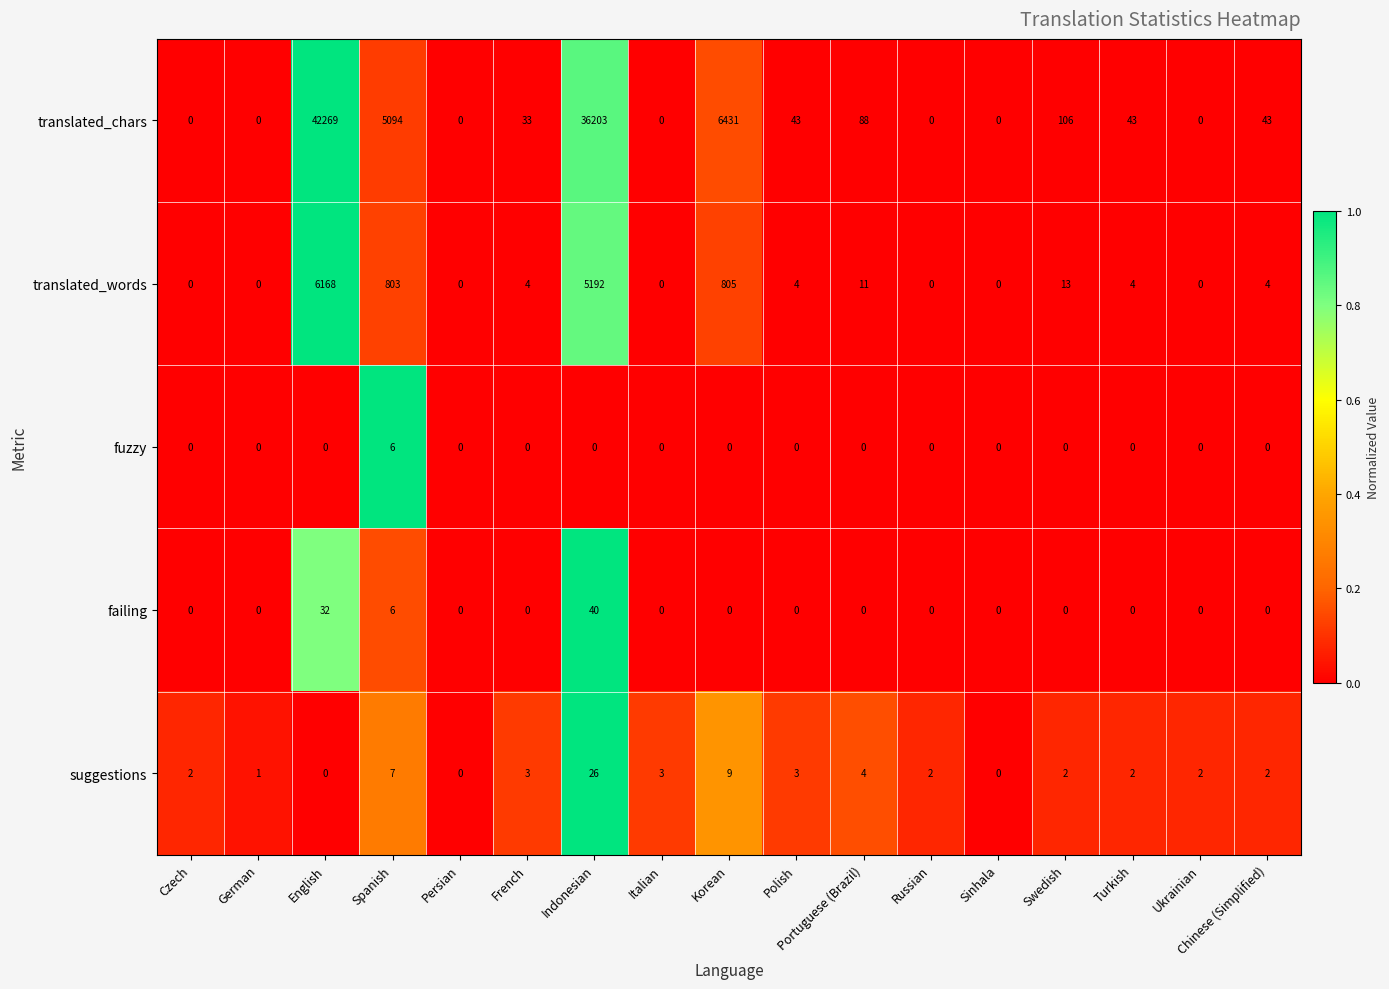

Which series has the largest range (max minus min)?

translated_chars